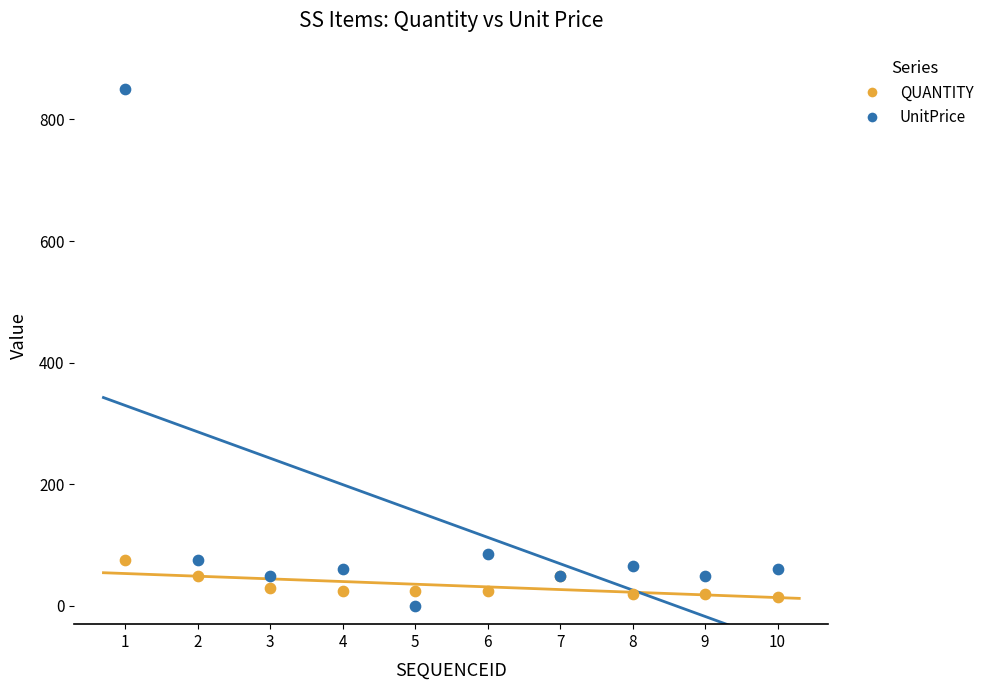

Which series contains the lowest Y value?

UnitPrice